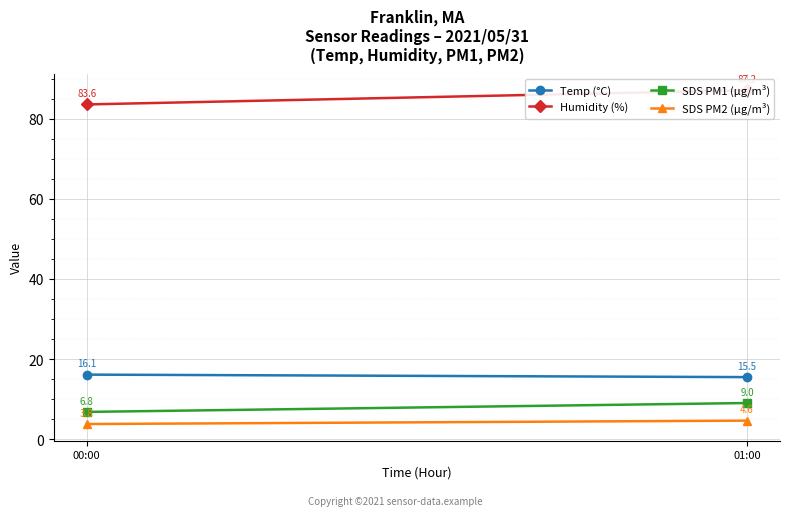

Which series has the widest spread of values?

Humidity (%)